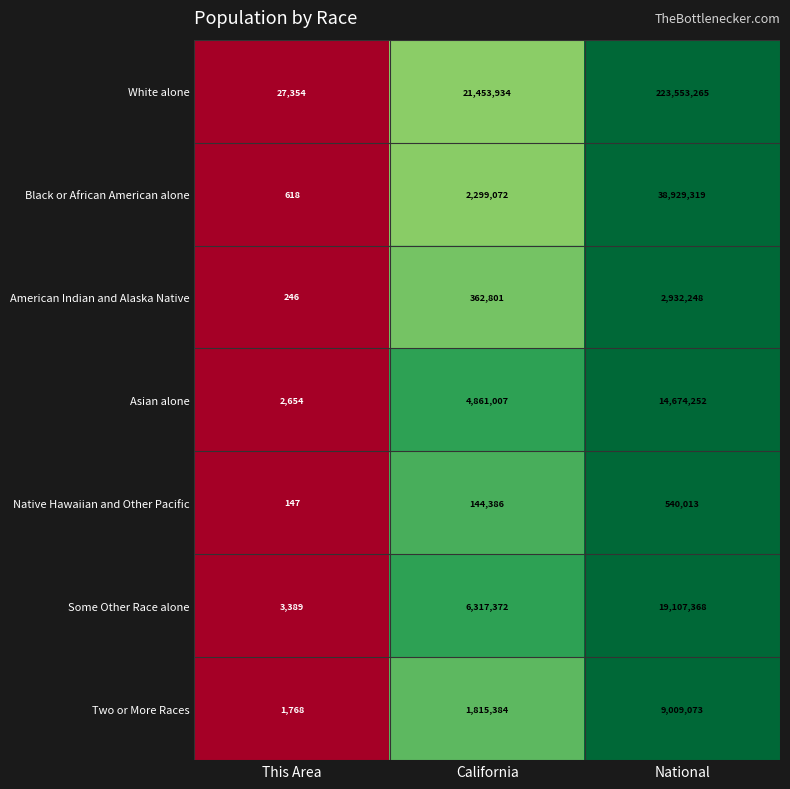

Which series has the widest spread of values?

White alone